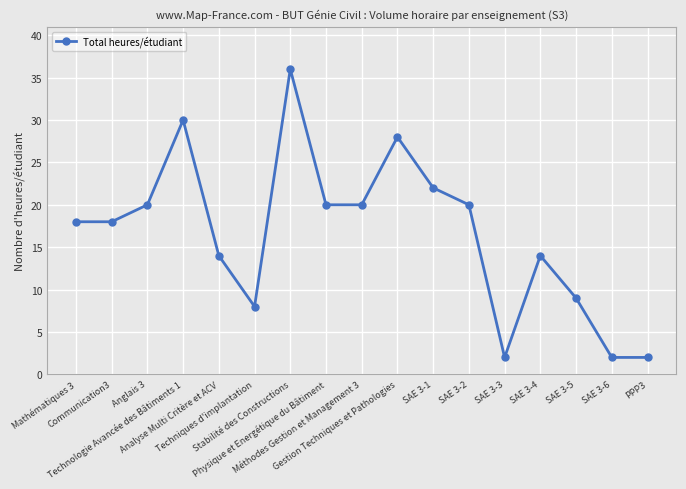

At which category does the data reach its first local peak?

Technologie Avancée des Bâtiments 1